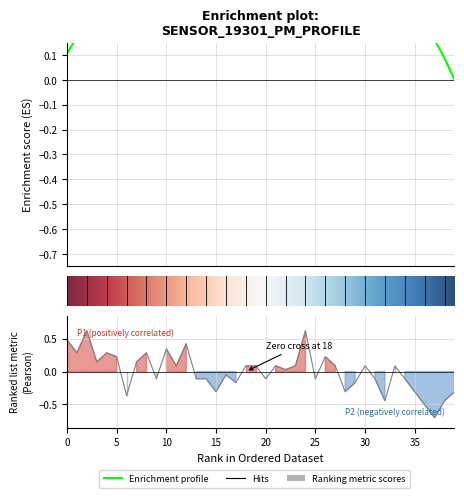

At which label is the value closest to 0?

22